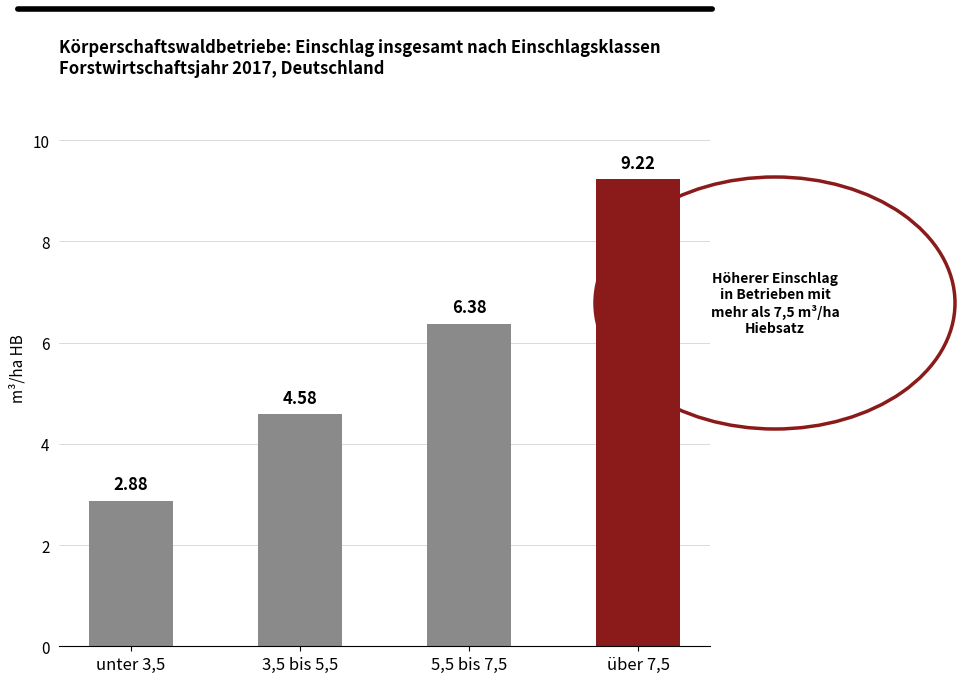

What is the ratio of the value at über 7,5 to the value at unter 3,5?

3.2